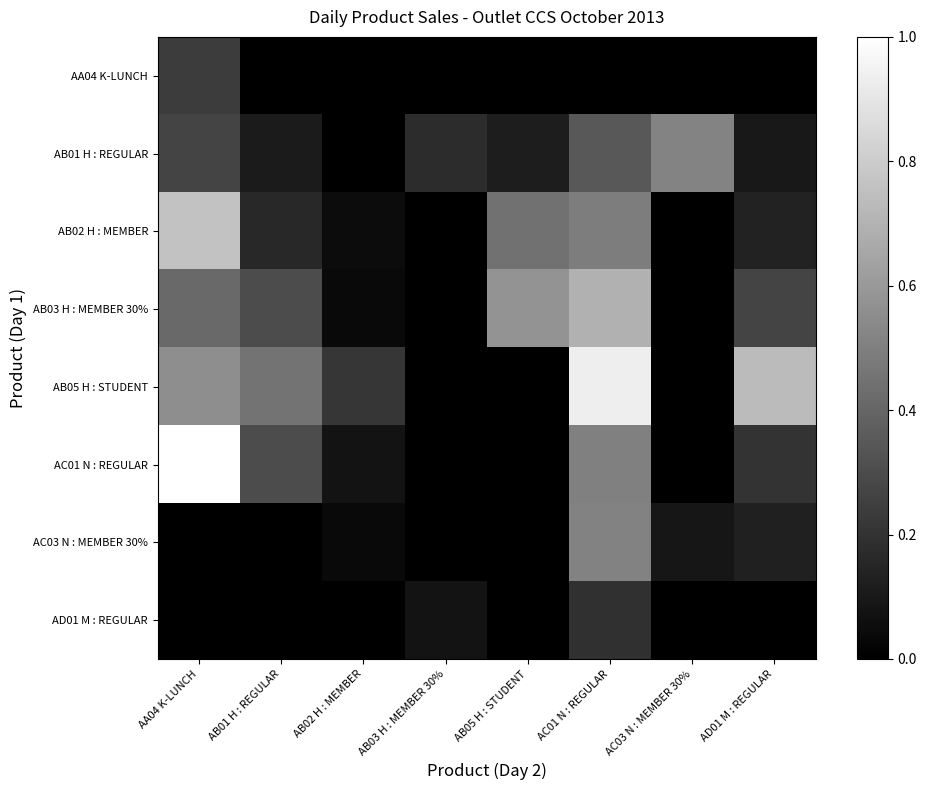

List the series in order of their peak value, highest first.

AC01 N : REGULAR, AB05 H : STUDENT, AB02 H : MEMBER, AB03 H : MEMBER 30%, AB01 H : REGULAR, AC03 N : MEMBER 30%, AA04 K-LUNCH, AD01 M : REGULAR